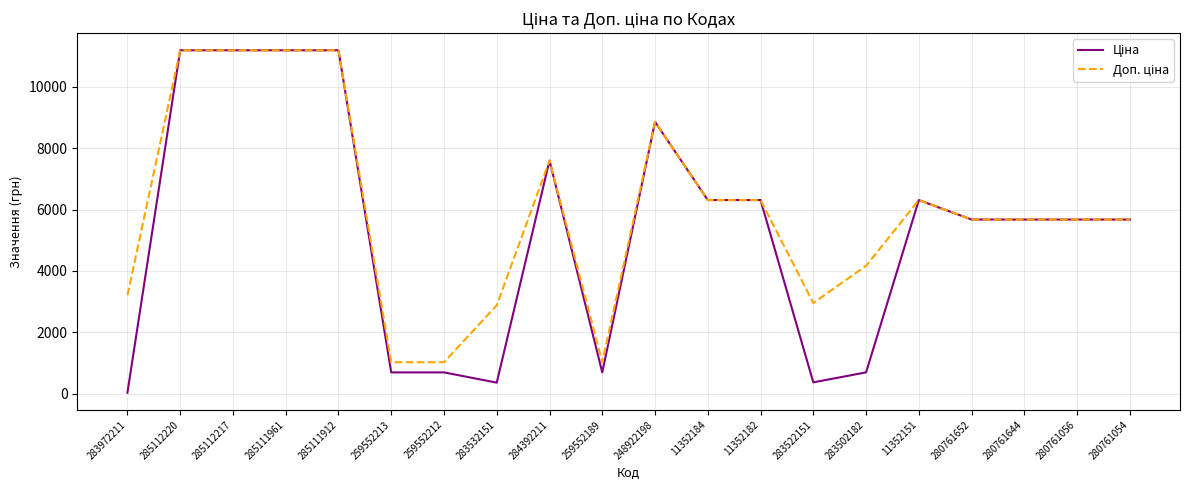

What is the total value across all series at 285111961?

22376.3